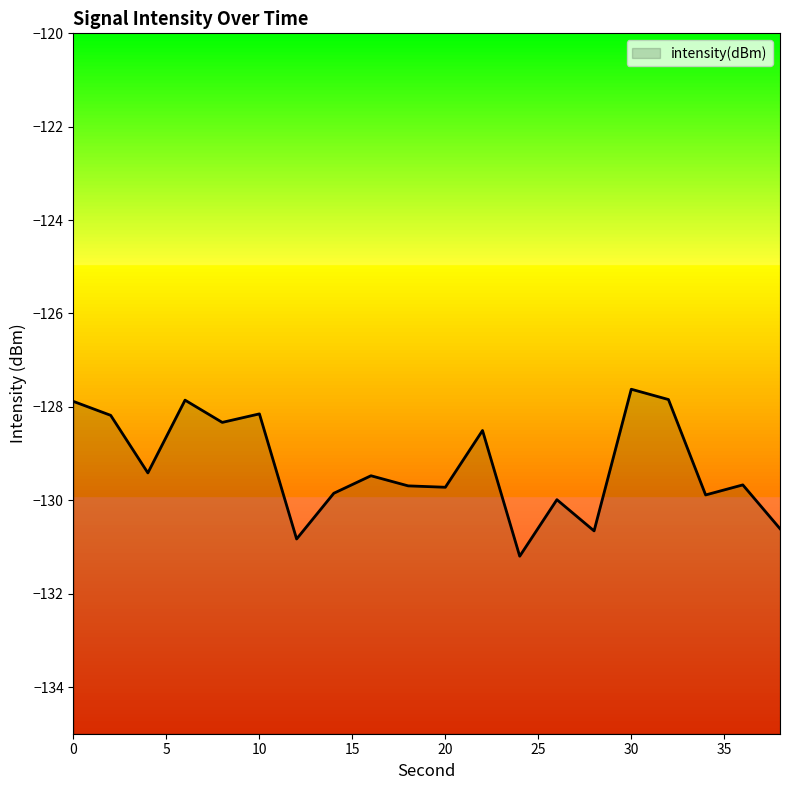

Count the number of data series in this chart.

1